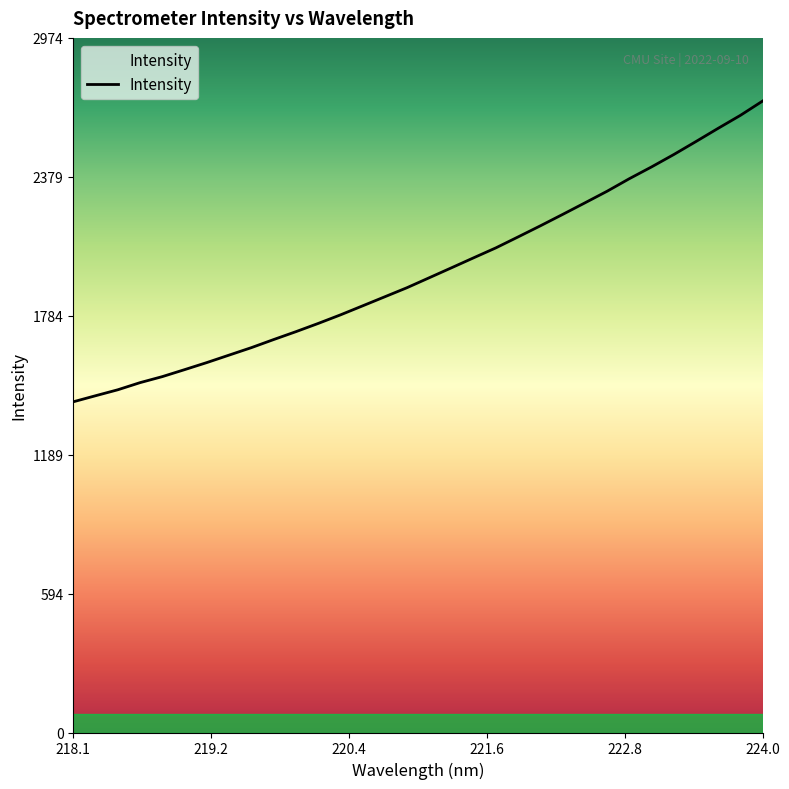

What is the greatest value displayed?

2703.9